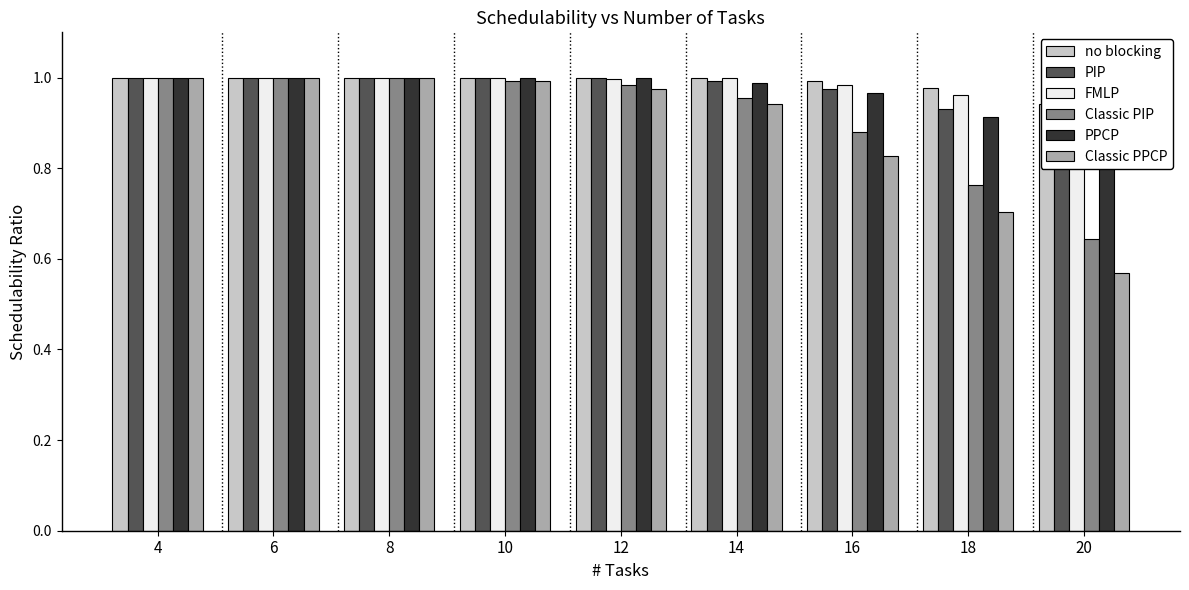

Between 18 and 8, which is larger?

8